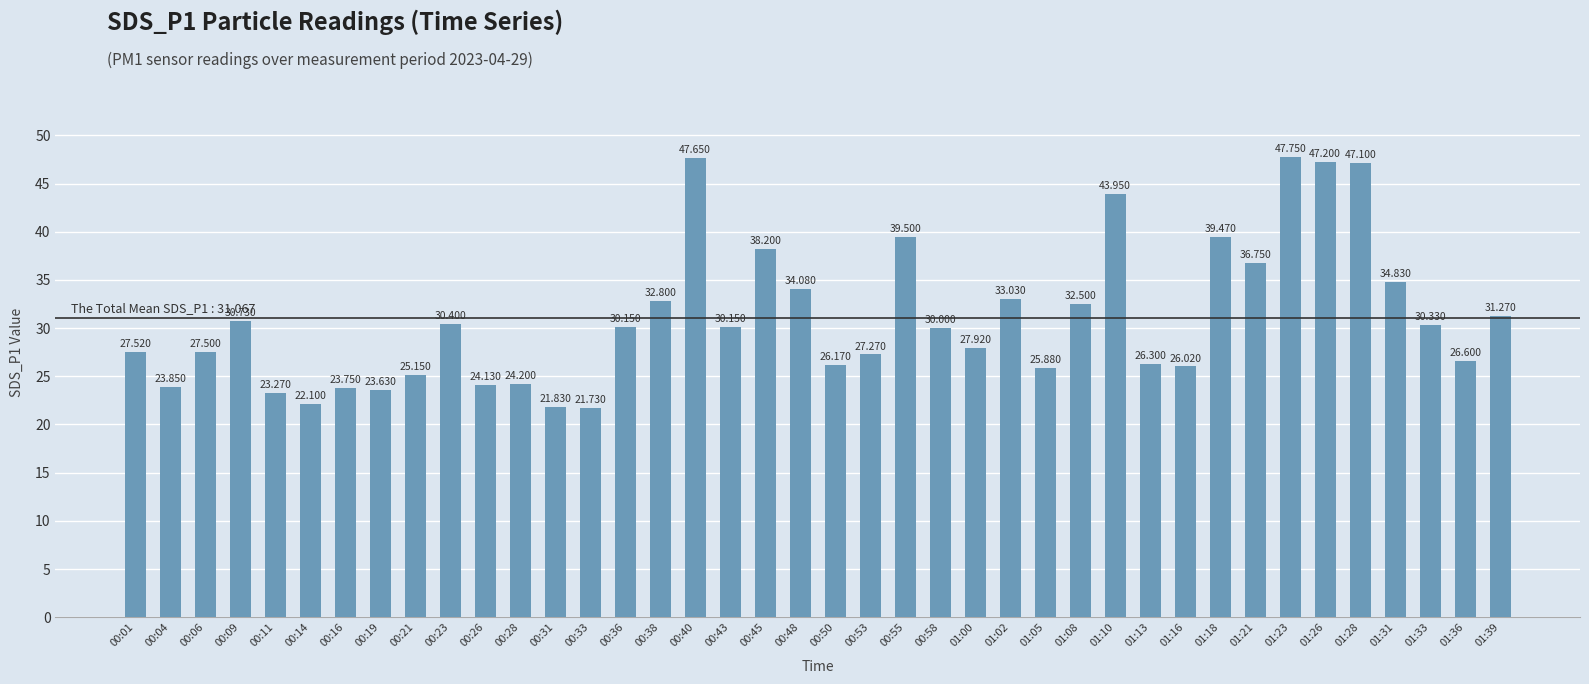

Approximately how many times larger is the value at 00:11 compared to 00:58?

0.8